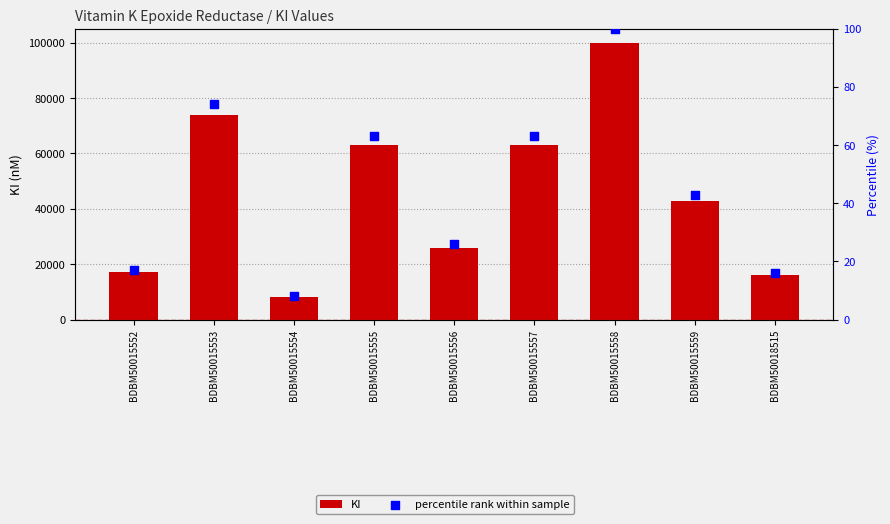

What are all the series names shown in the legend?

KI, percentile rank within sample